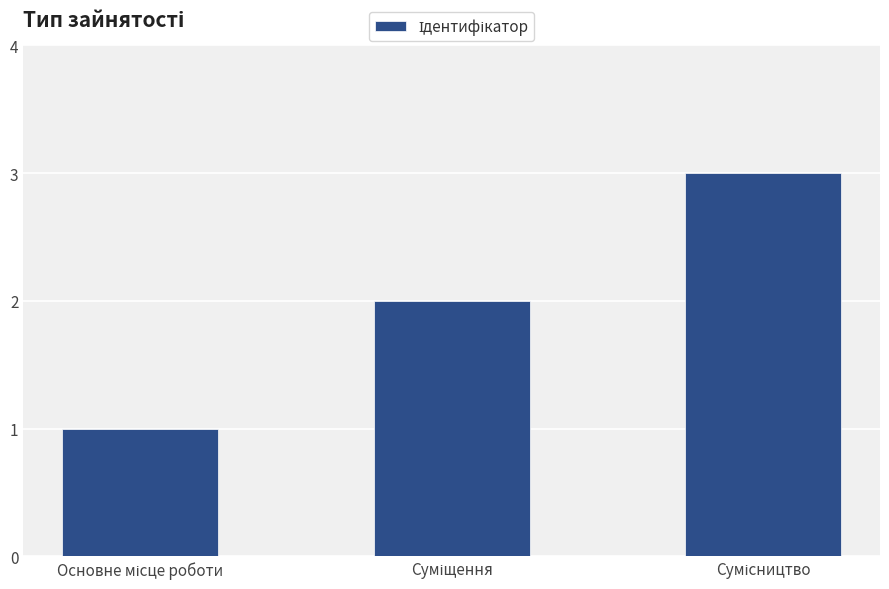

What is the greatest value displayed?

3